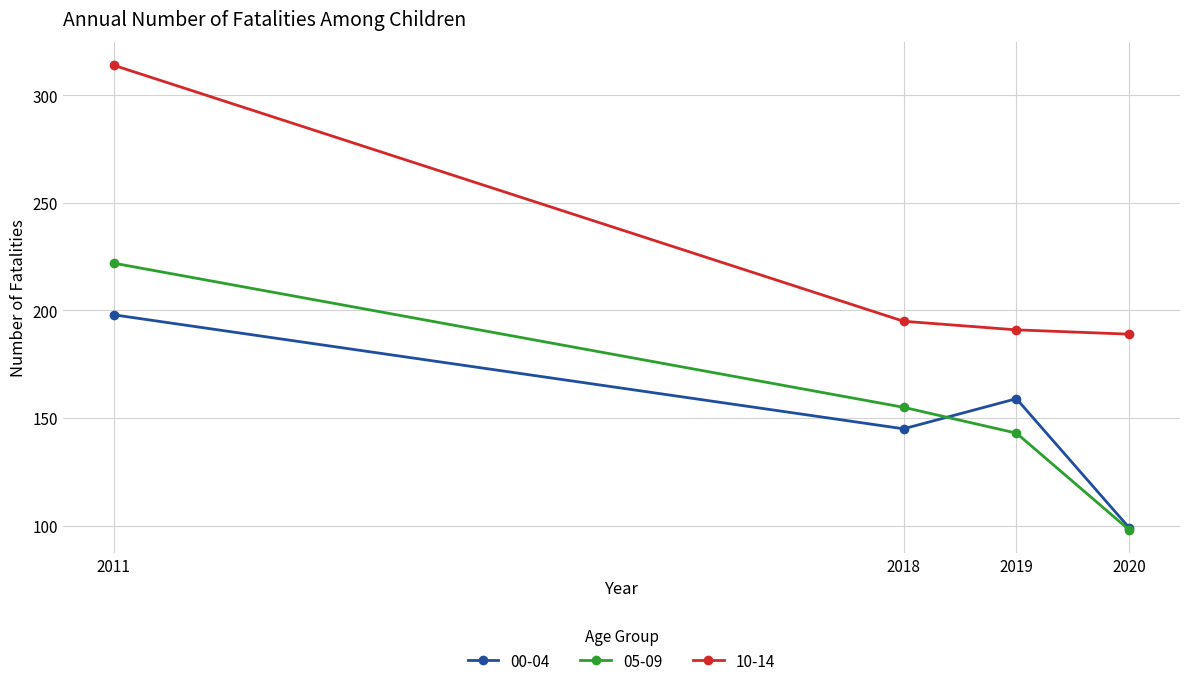

Is the value of 10-14 at 2011 greater than the value of 05-09 at 2019?

Yes